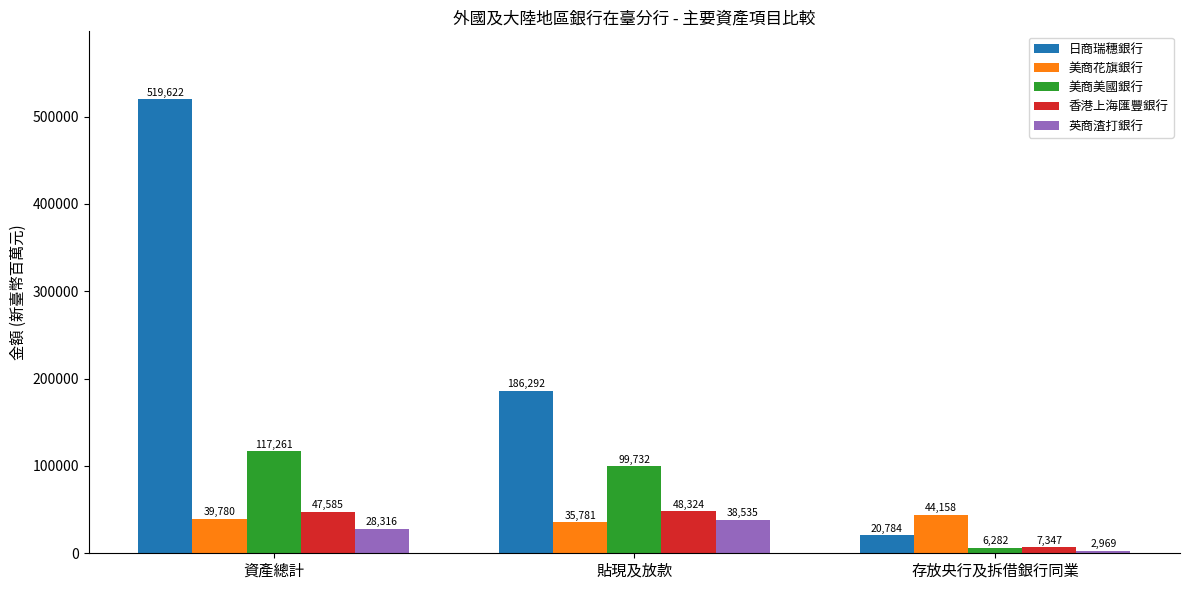

What is the difference between the highest and lowest values at 存放央行及拆借銀行同業?

41189